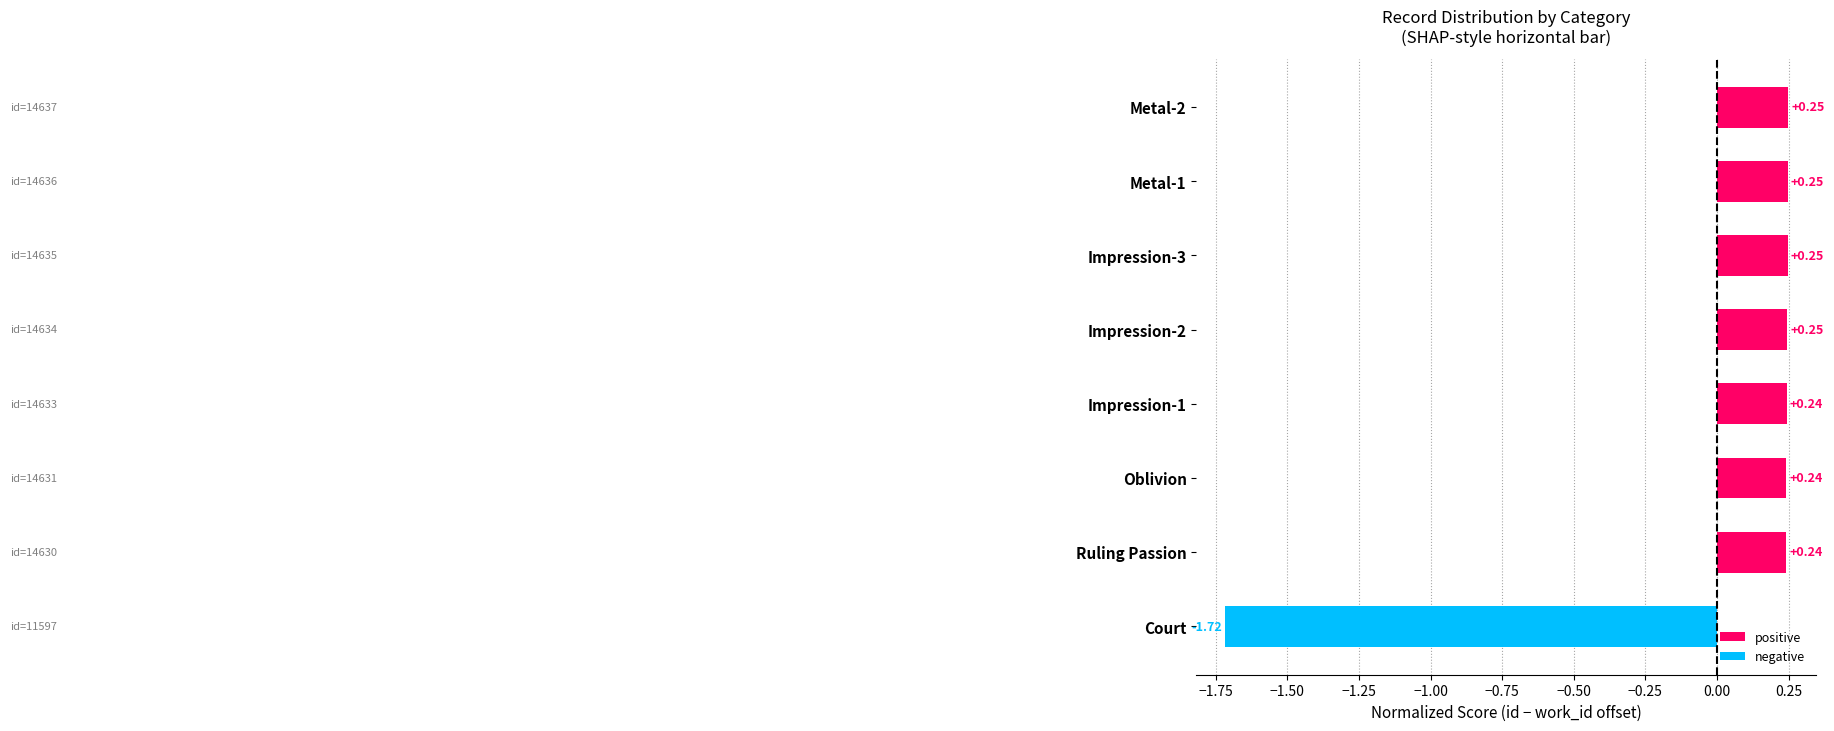

What is the label of the 8th bar from the top?

Court